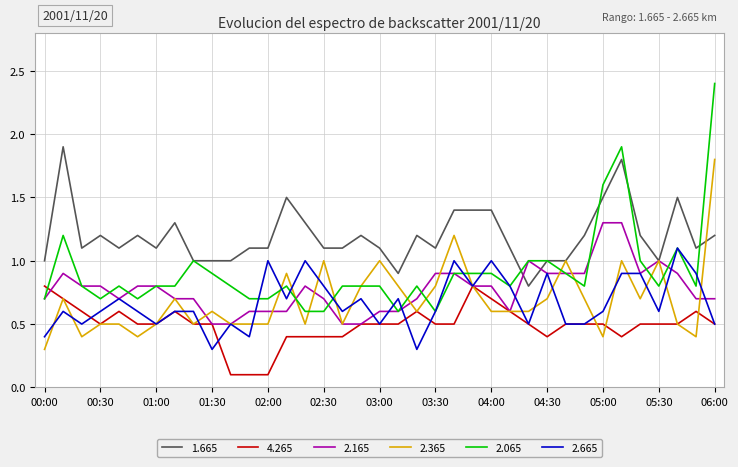

Which series has the largest total across all categories?

1.665